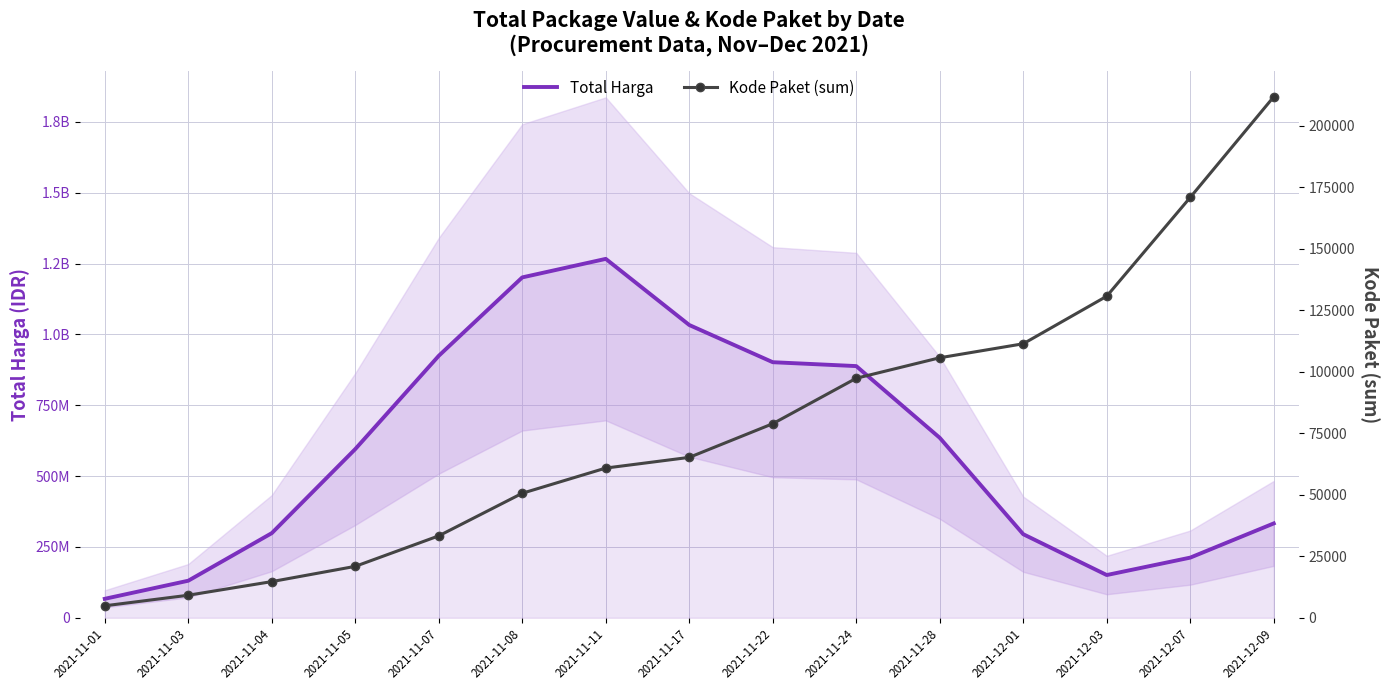

What is the label of the 15th point from the right?

2021-11-01